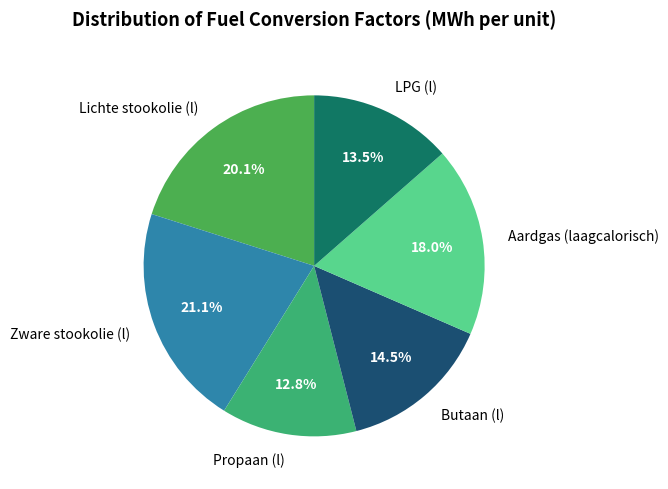

What is the smallest slice in the pie chart?

Propaan (l)